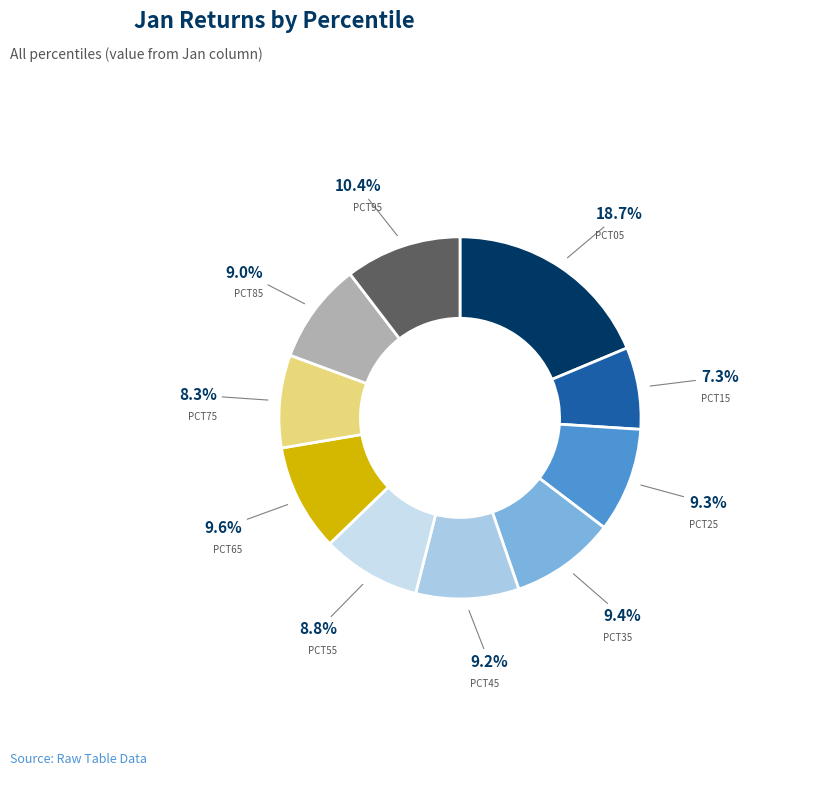

How many segments does this pie chart have?

10